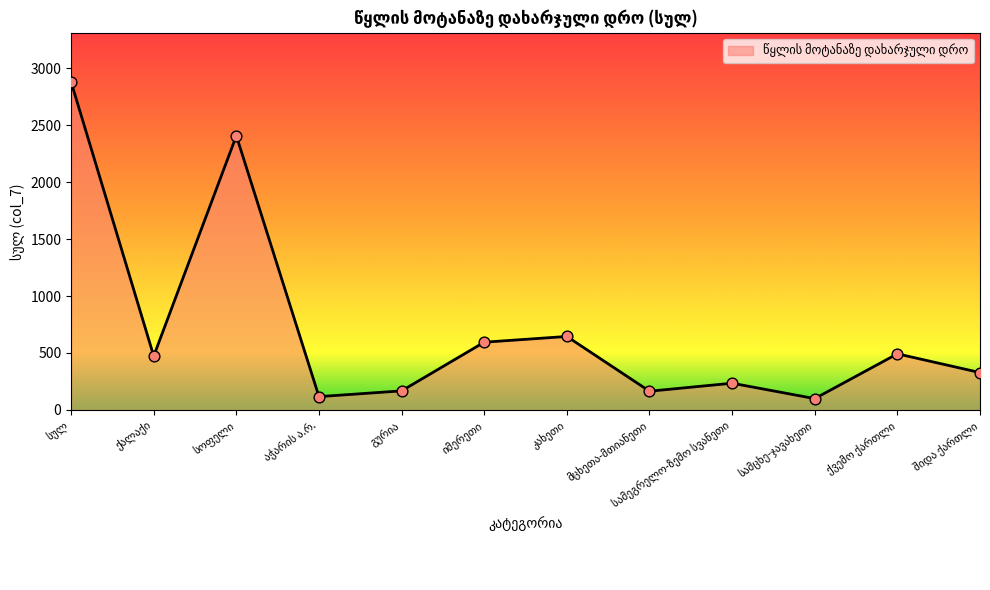

What is the smallest value displayed?

99.3